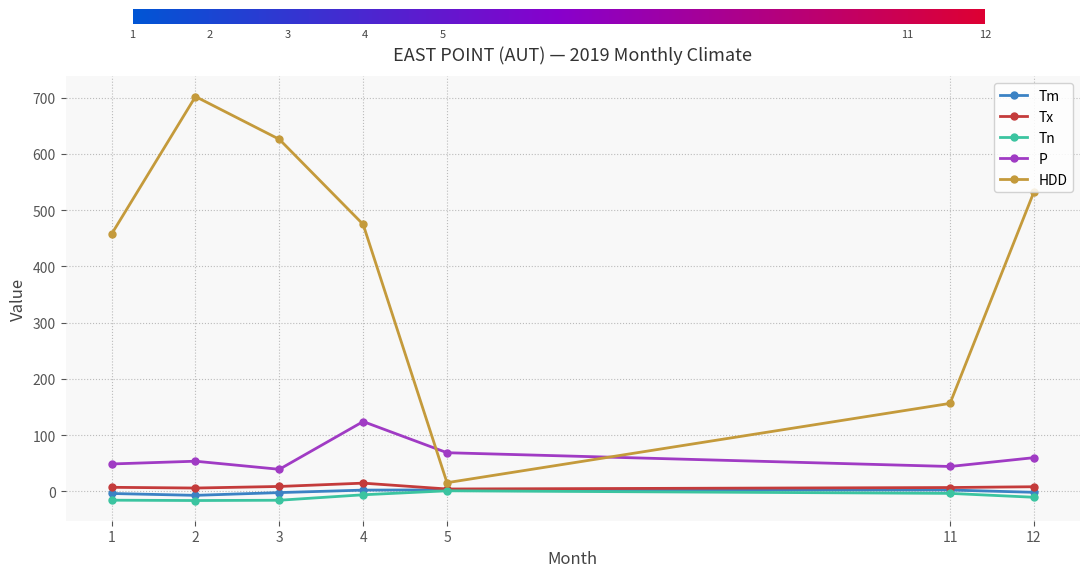

Which category has the highest value across all series?

2